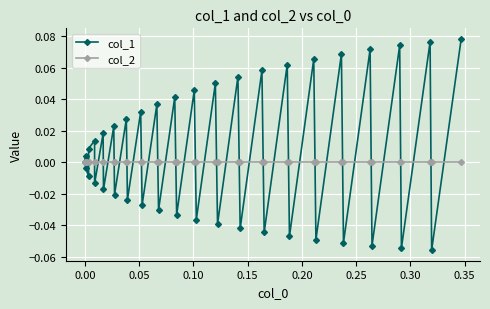

Which series ends up on top after the final intersection of col_2 and col_1?

col_1